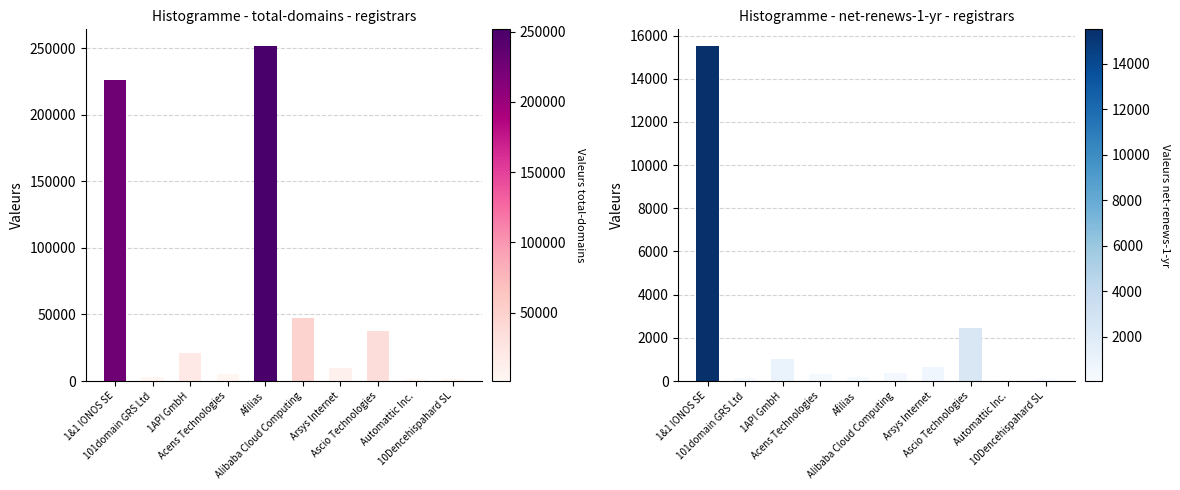

How many data points in net-renews-1-yr are less than 372?

5